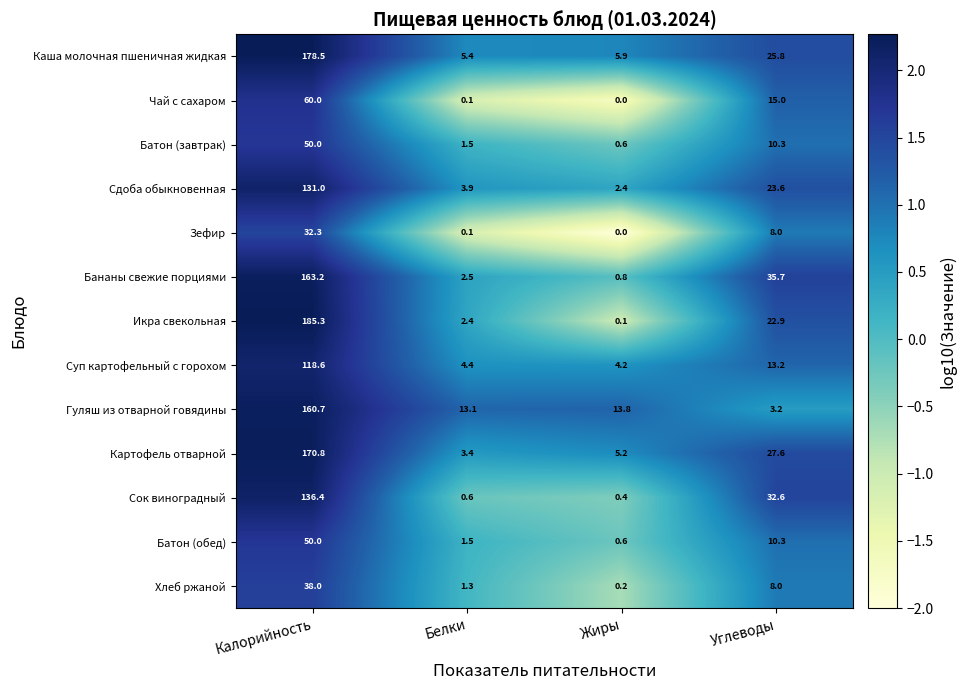

The value of Картофель отварной at Калорийность is 170.8. True or false?

True